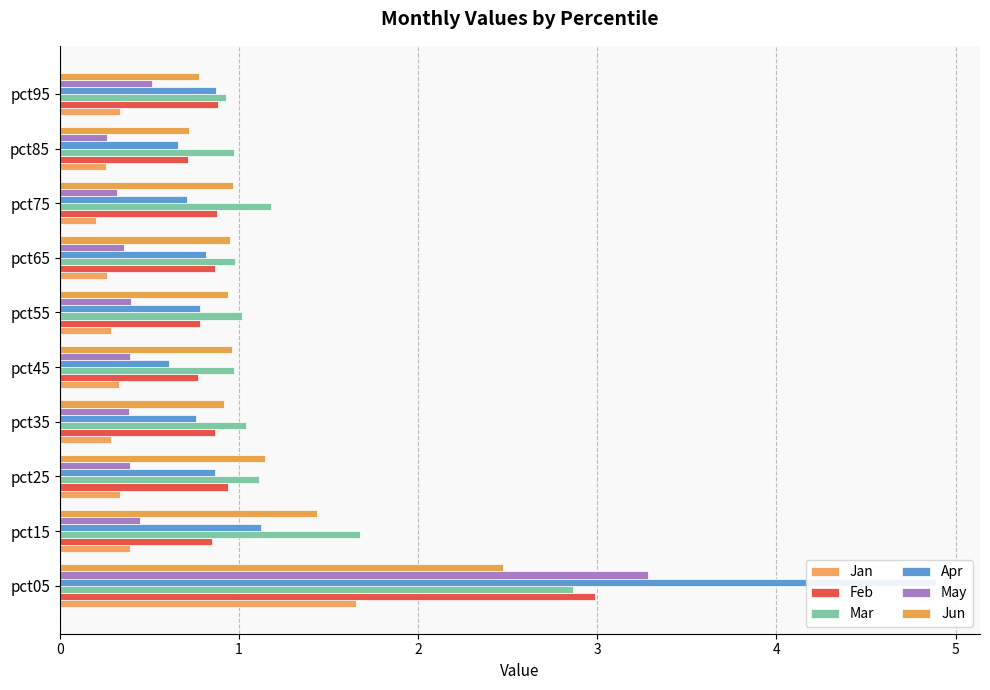

What are all the series names shown in the legend?

Jan, Feb, Mar, Apr, May, Jun